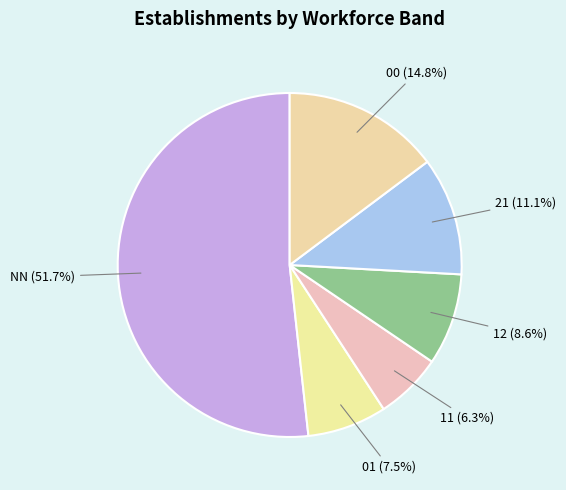

Approximately how many times larger is the value at 12 compared to 11?

1.4